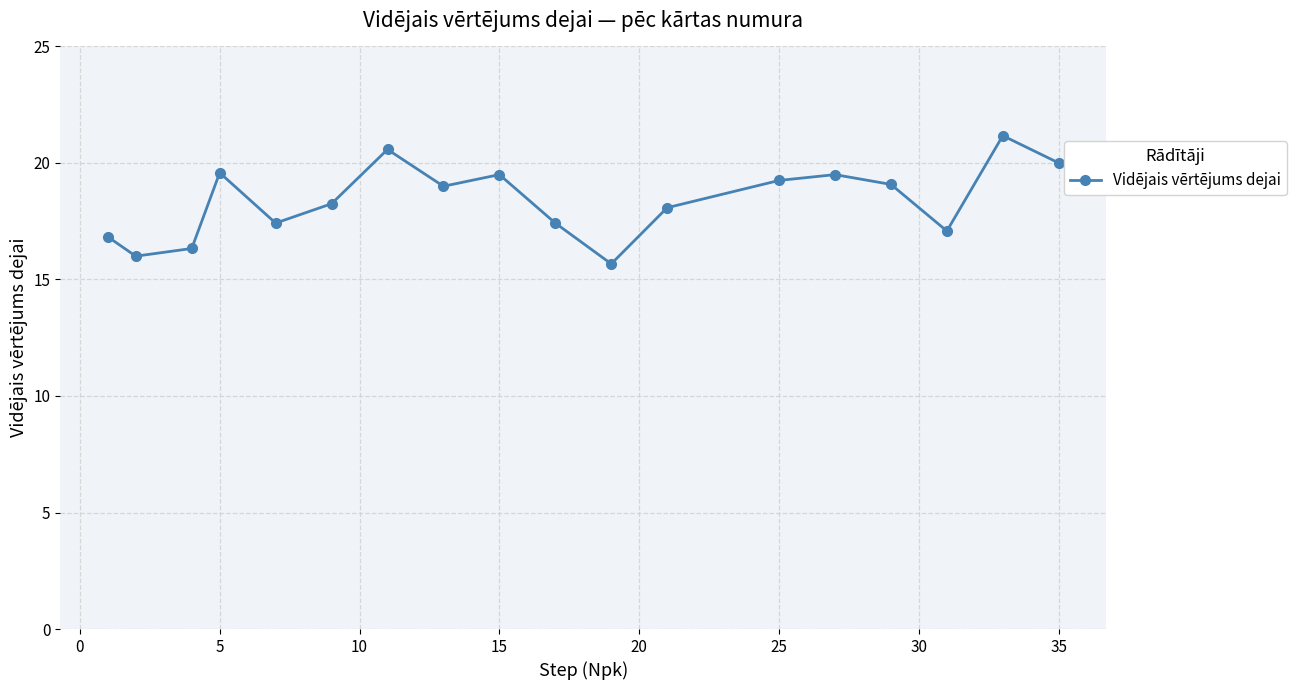

What is the value of the 7th point from the left?

20.6